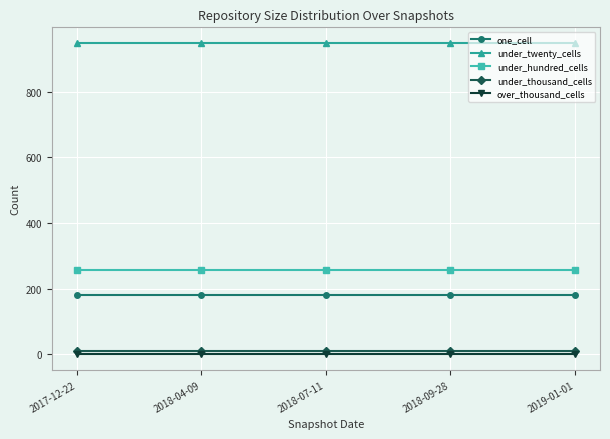

What is the label of the 3rd point from the left?

2018-07-11